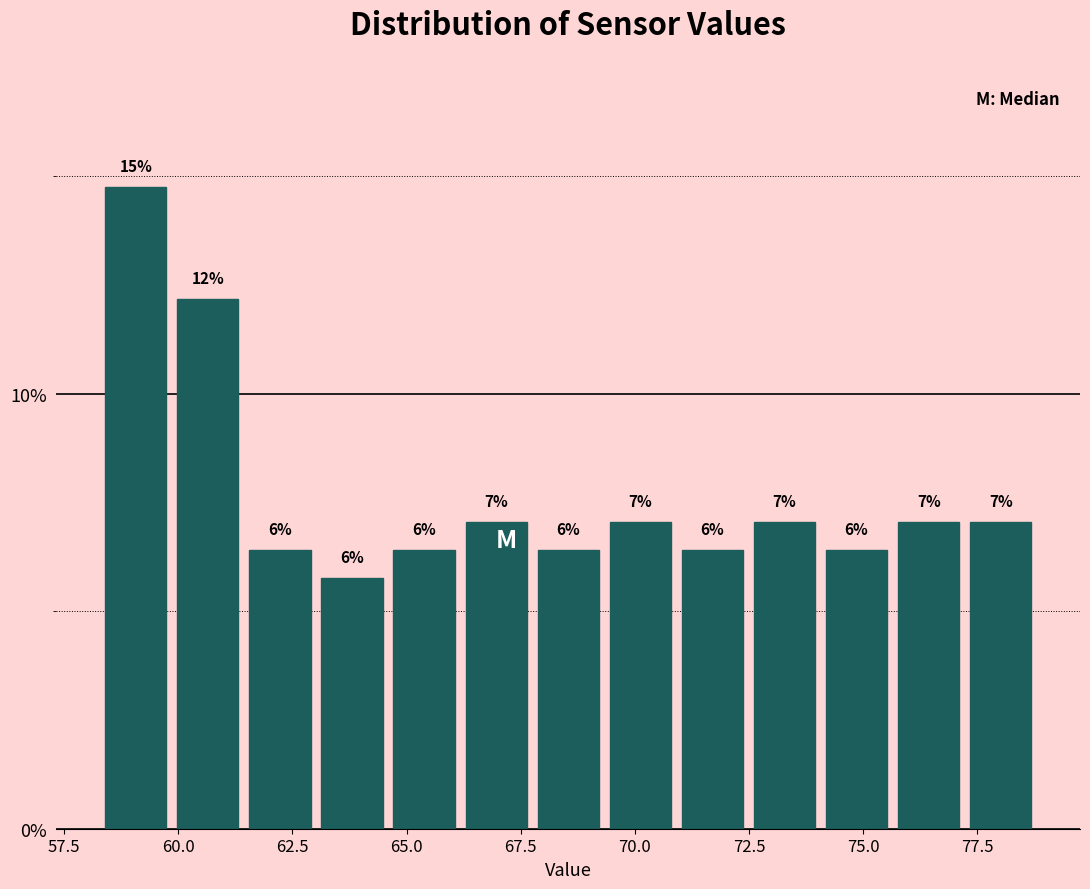

Around what value on the x-axis is the tallest bar? Give the approximate position of its centre, as read against the axis.

59.0